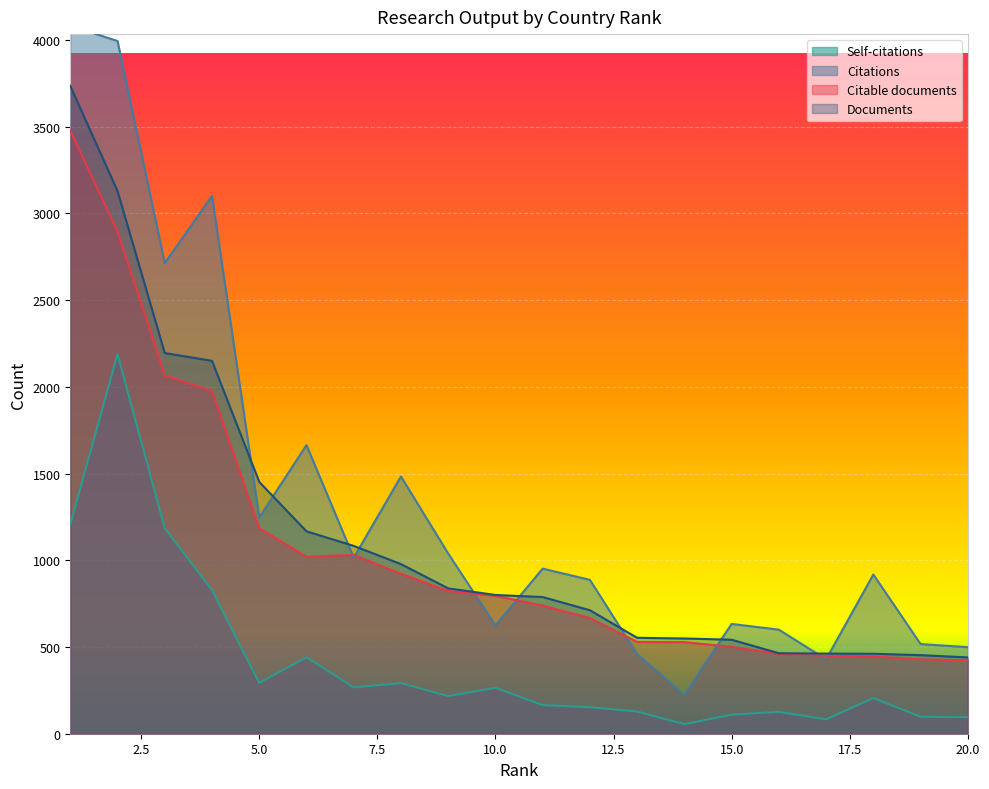

Count the number of data series in this chart.

4